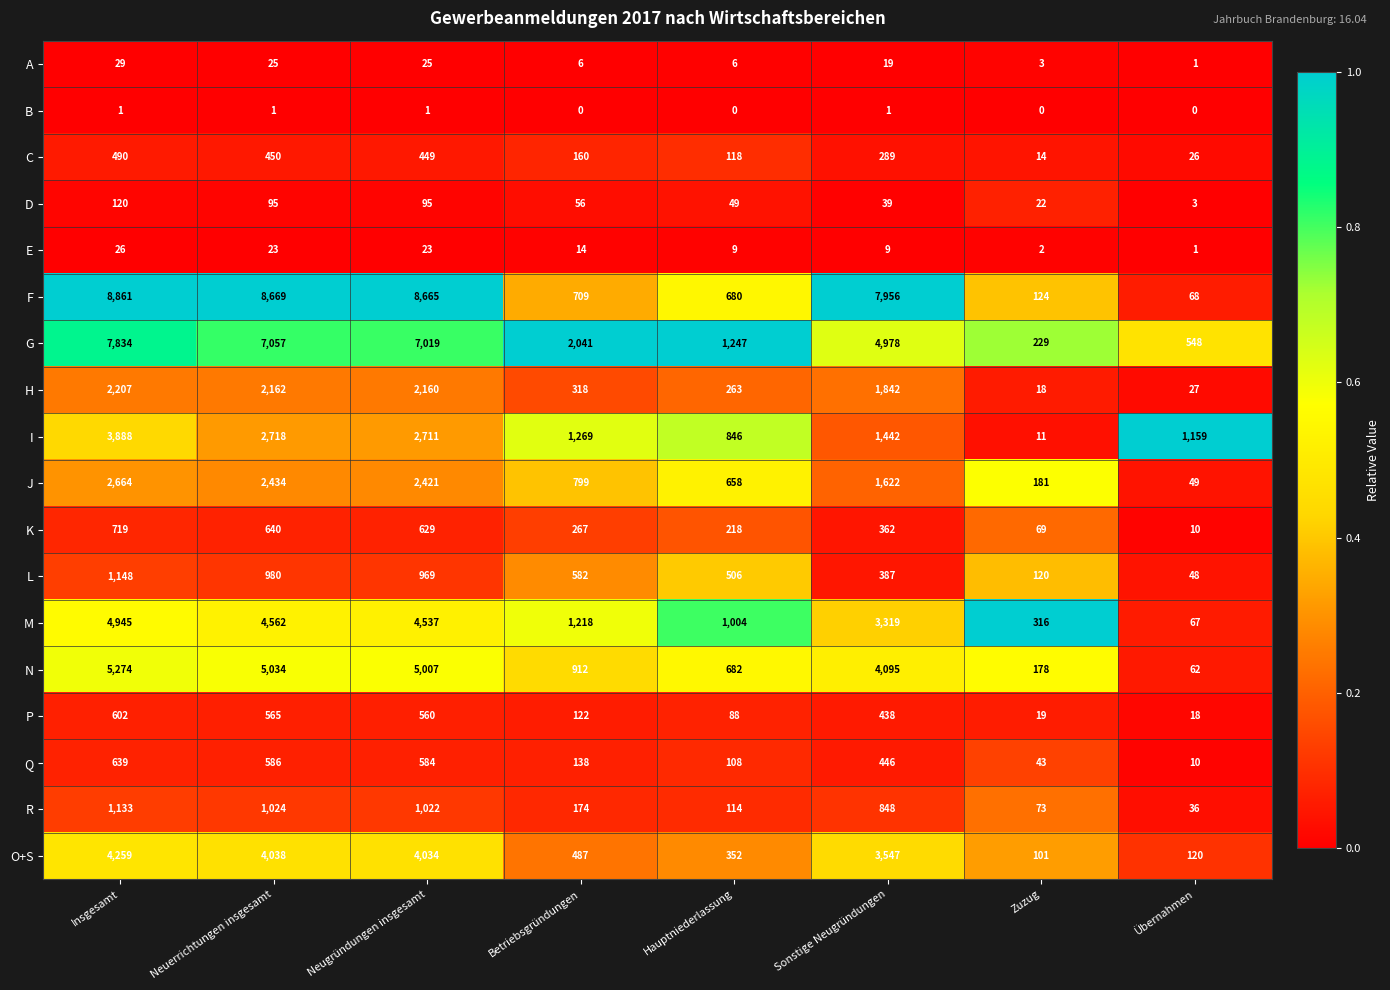

The P series shows 897 at Insgesamt. True or false?

False